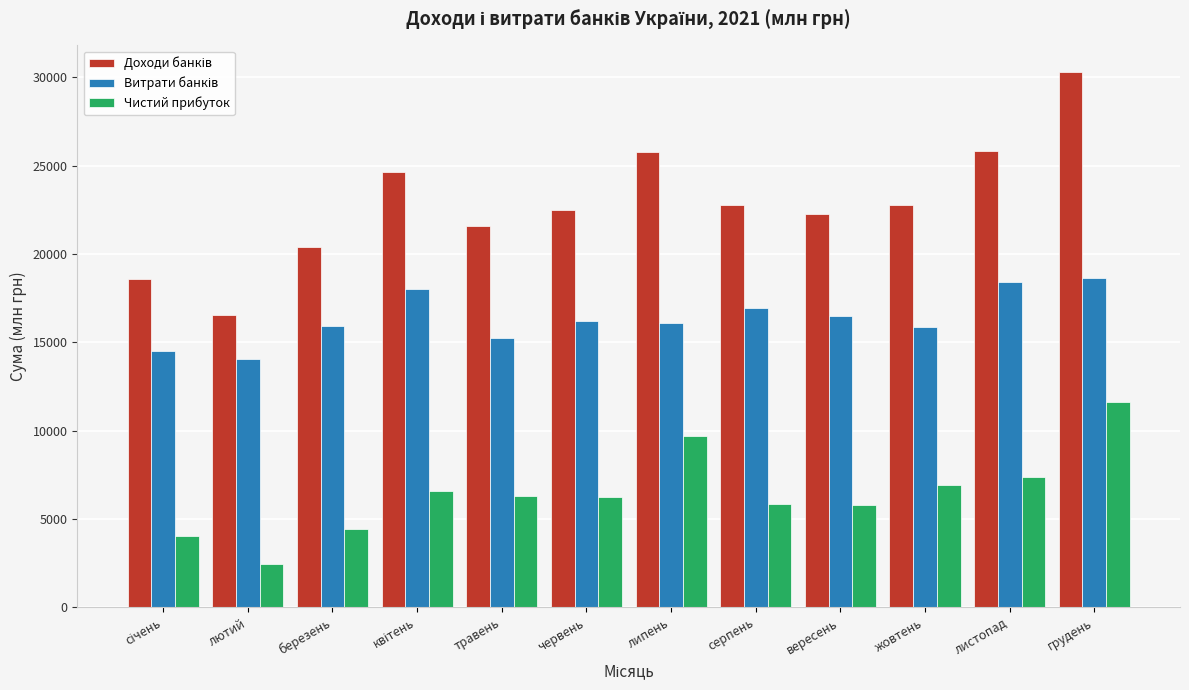

Which category has the lowest value across all series?

лютий